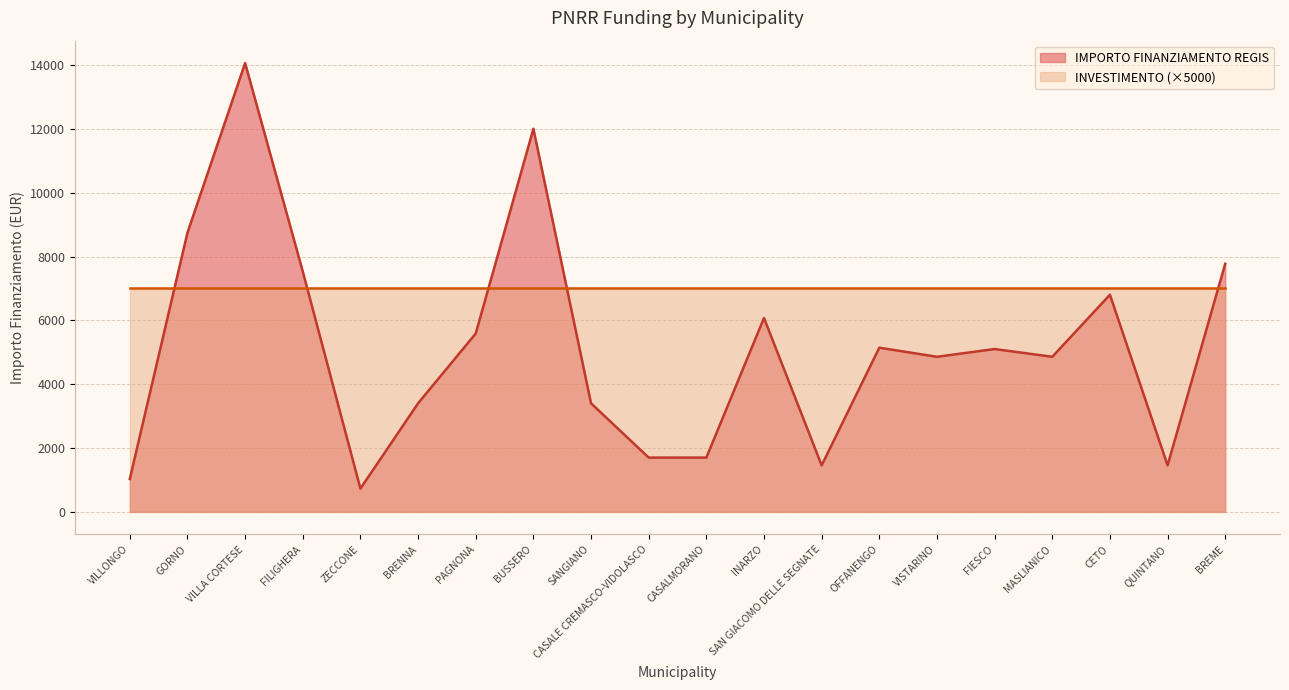

The value at INARZO is 6075. True or false?

True